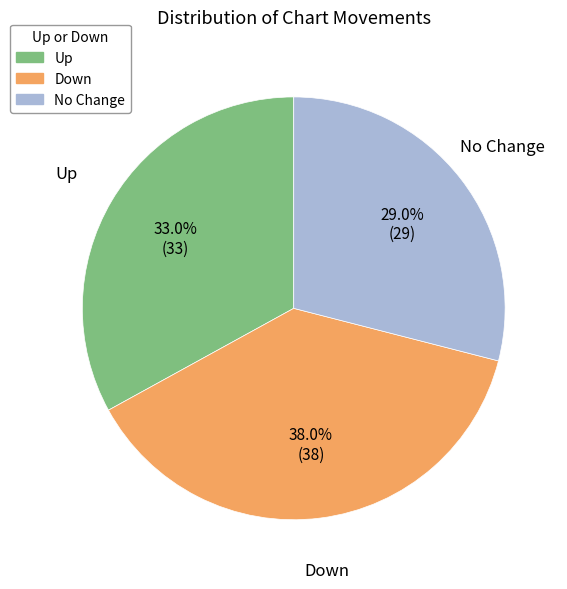

How many slices are in this pie chart?

3